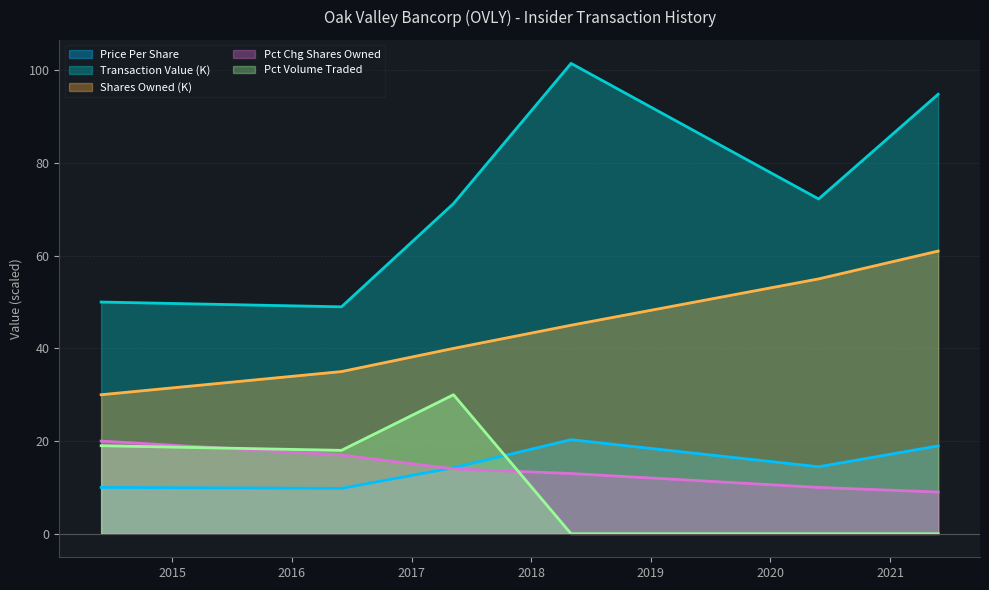

What is the label of the 1st point from the left?

2014-05-29